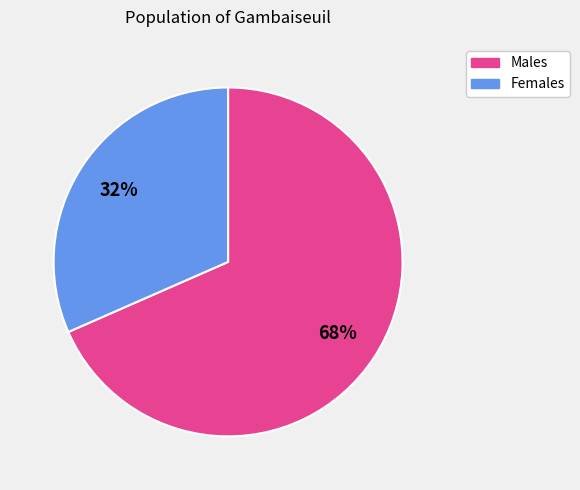

Count the number of slices in the pie.

2